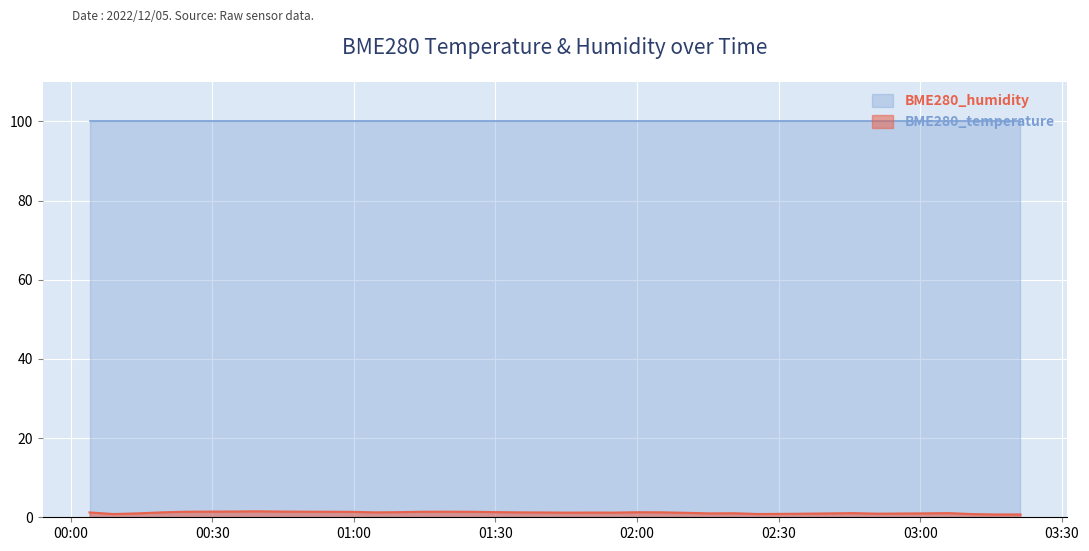

Rank the categories by value from lowest to highest.

2022/12/05 03:16:11, 2022/12/05 03:21:14, 2022/12/05 03:11:07, 2022/12/05 00:09:02, 2022/12/05 02:25:33, 2022/12/05 02:30:36, 2022/12/05 02:35:39, 2022/12/05 02:50:53, 2022/12/05 02:55:56, 2022/12/05 00:14:05, 2022/12/05 02:15:27, 2022/12/05 02:40:43, 2022/12/05 03:01:00, 2022/12/05 02:20:30, 2022/12/05 02:45:46, 2022/12/05 03:06:03, 2022/12/05 02:10:23, 2022/12/05 01:45:08, 2022/12/05 01:55:14, 2022/12/05 01:50:11, 2022/12/05 01:40:05, 2022/12/05 00:03:59, 2022/12/05 00:19:09, 2022/12/05 01:04:40, 2022/12/05 01:35:01, 2022/12/05 02:05:20, 2022/12/05 02:00:17, 2022/12/05 01:09:43, 2022/12/05 01:29:57, 2022/12/05 00:59:37, 2022/12/05 01:24:54, 2022/12/05 00:24:12, 2022/12/05 00:54:34, 2022/12/05 01:14:47, 2022/12/05 00:49:31, 2022/12/05 01:19:51, 2022/12/05 00:29:15, 2022/12/05 00:44:27, 2022/12/05 00:34:19, 2022/12/05 00:39:23